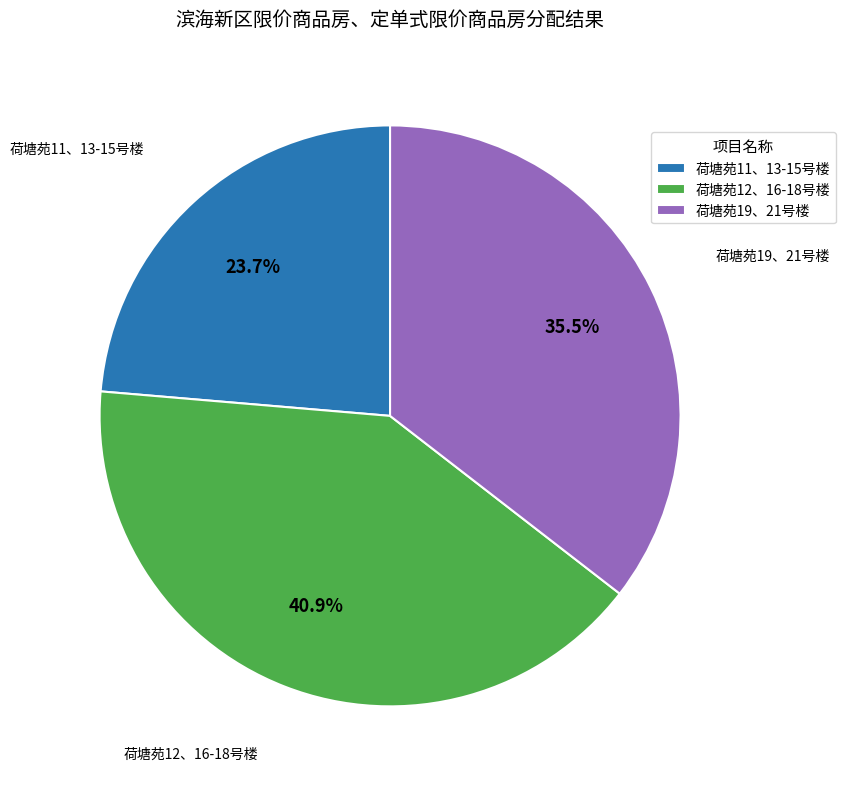

To the nearest percent, what percentage of the pie is 荷塘苑12、16-18号楼?

41%